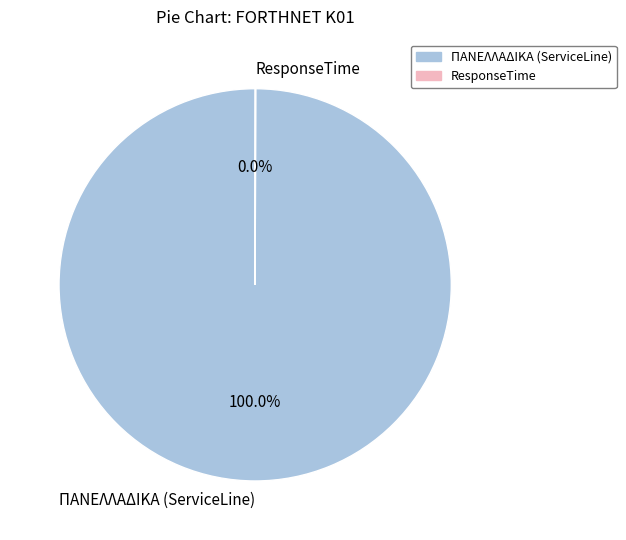

What is the majority slice?

ΠΑΝΕΛΛΑΔΙΚΑ (ServiceLine)